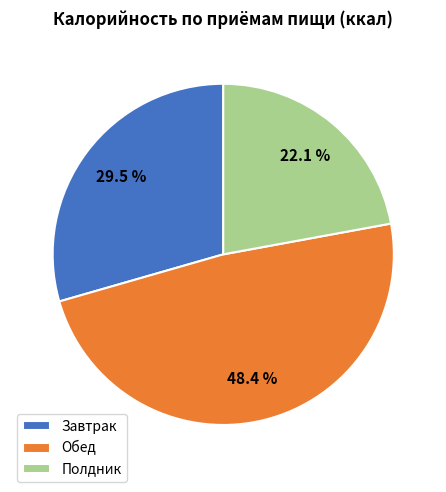

To the nearest percent, what is the combined percentage of Завтрак and Обед?

78%